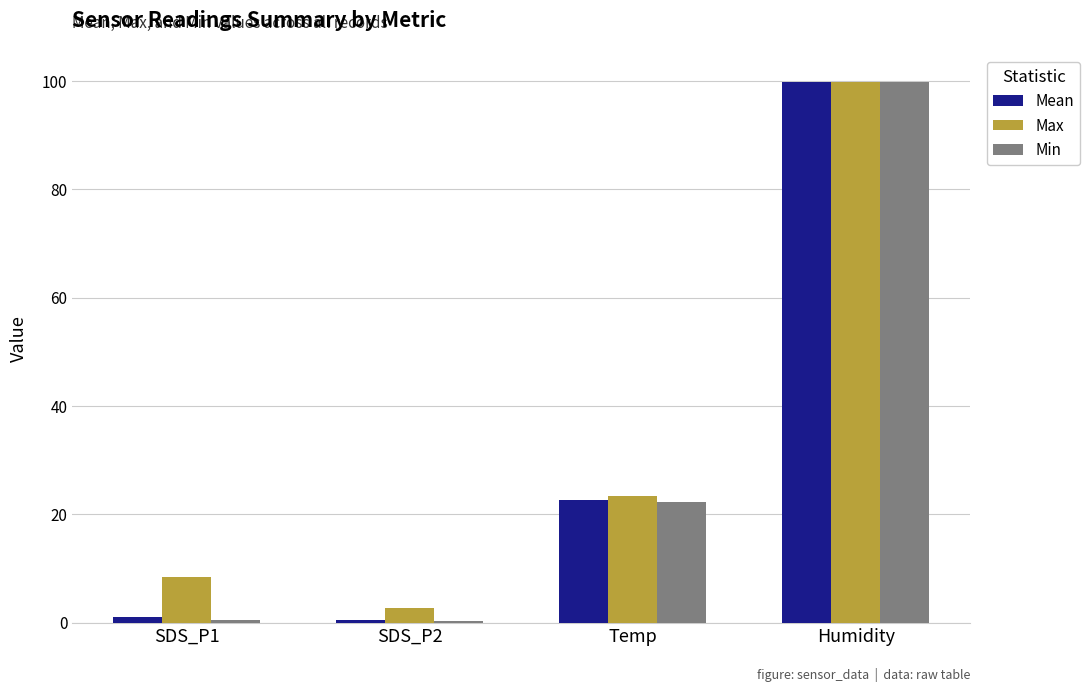

Which category has the highest value across all series?

Humidity